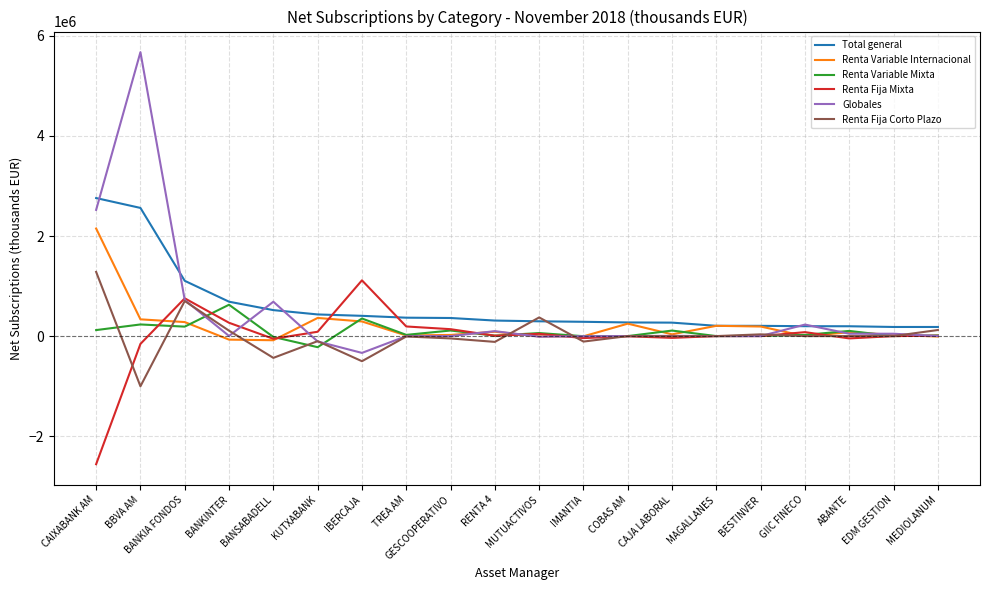

What is the smallest value displayed?

-2560611